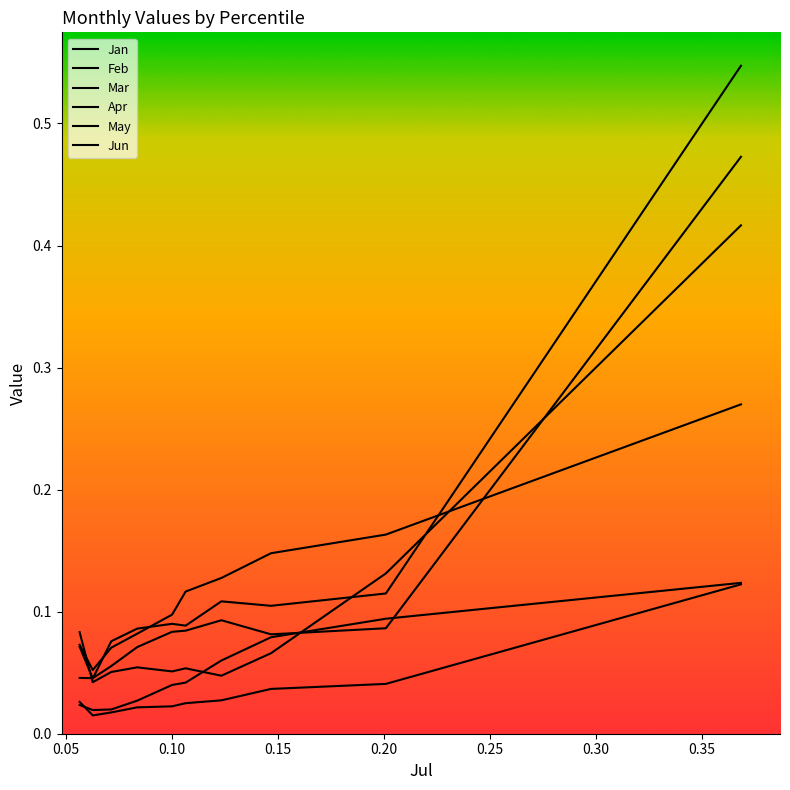

Does the chart have visible grid lines?

No